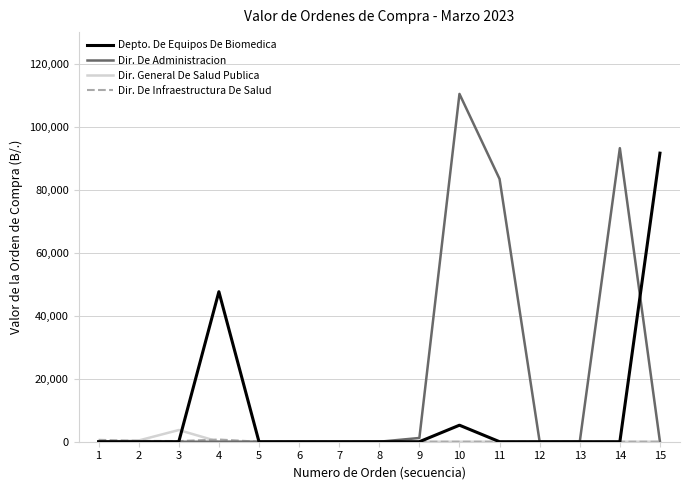

Which series has the largest range (max minus min)?

Dir. De Administracion